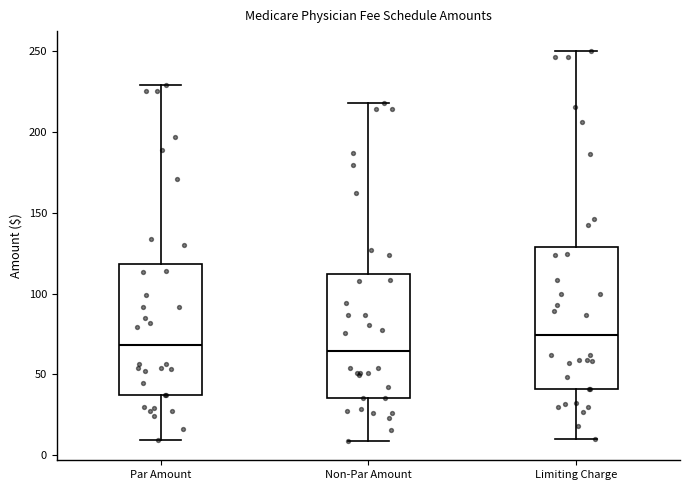

Reading left to right, read every box against the y-axis: the position of its median line, the range the box covers, and the ends of its whiskers. The values are not printed on the chart, so give them approximately, as read against the axis.

Par Amount: median 70, box 40 to 120, whiskers 10 to 230
Non-Par Amount: median 65, box 35 to 110, whiskers 10 to 220
Limiting Charge: median 75, box 40 to 130, whiskers 10 to 250